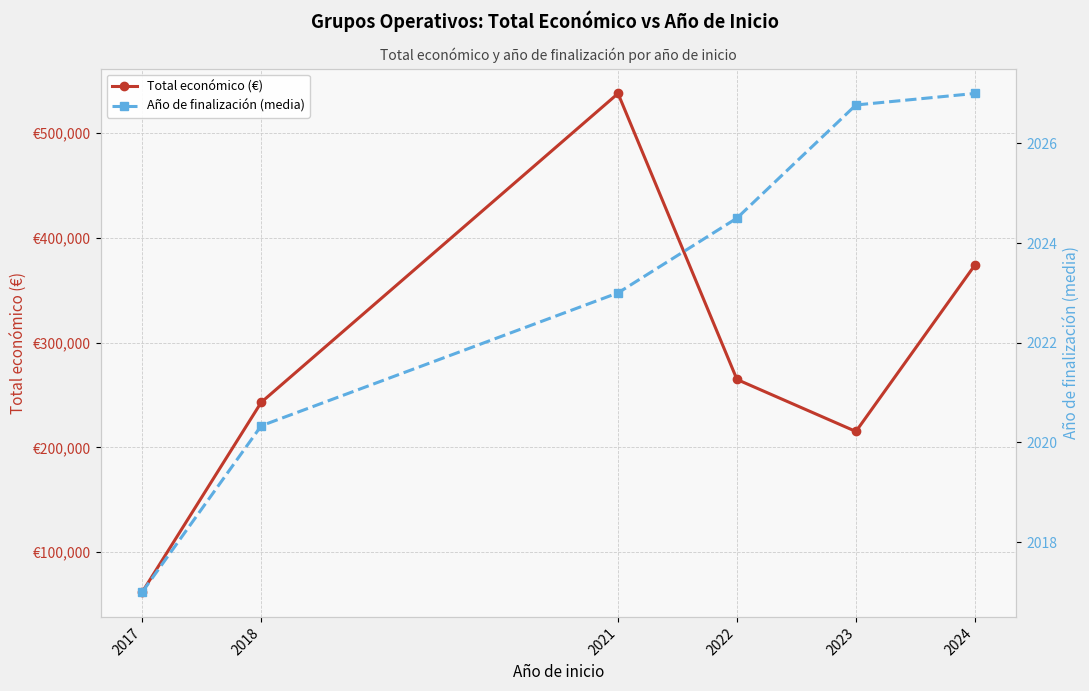

At how many categories does at least one series exceed 241693?

4